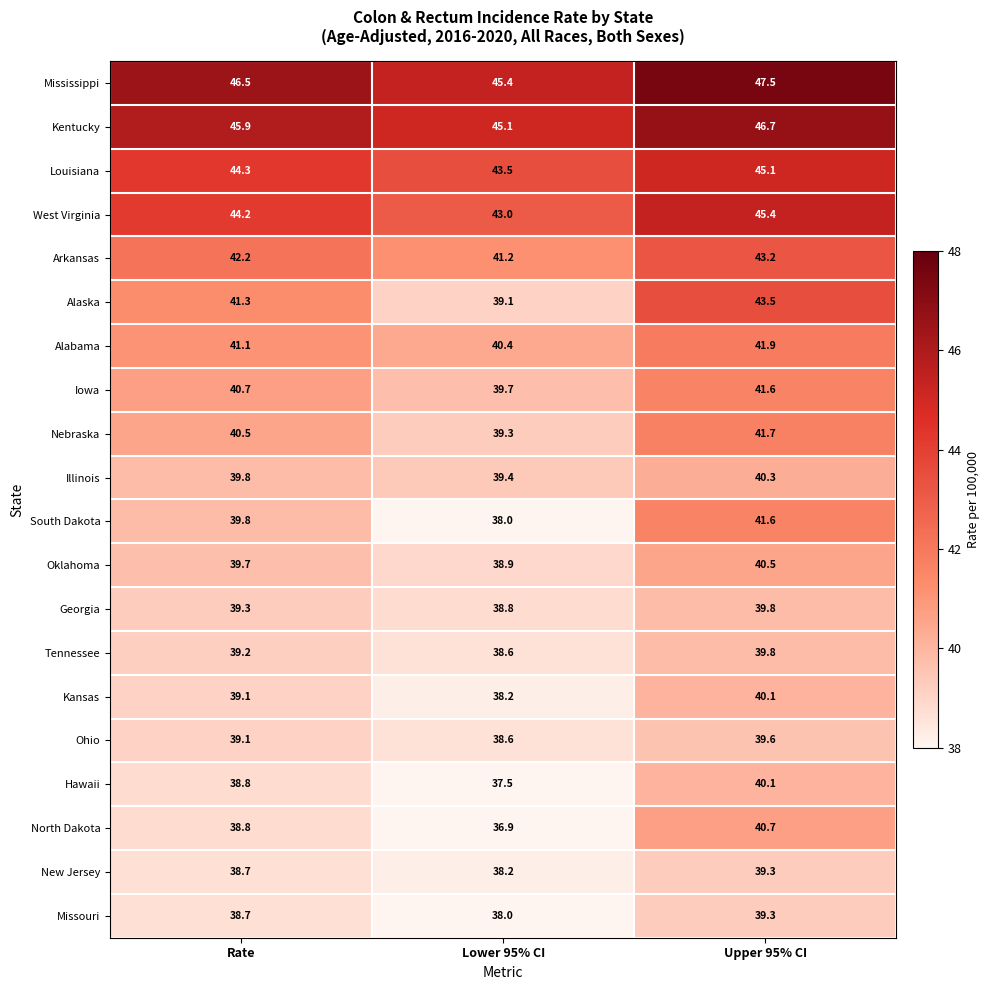

The value of New Jersey at Upper 95% CI is 39.3. True or false?

True